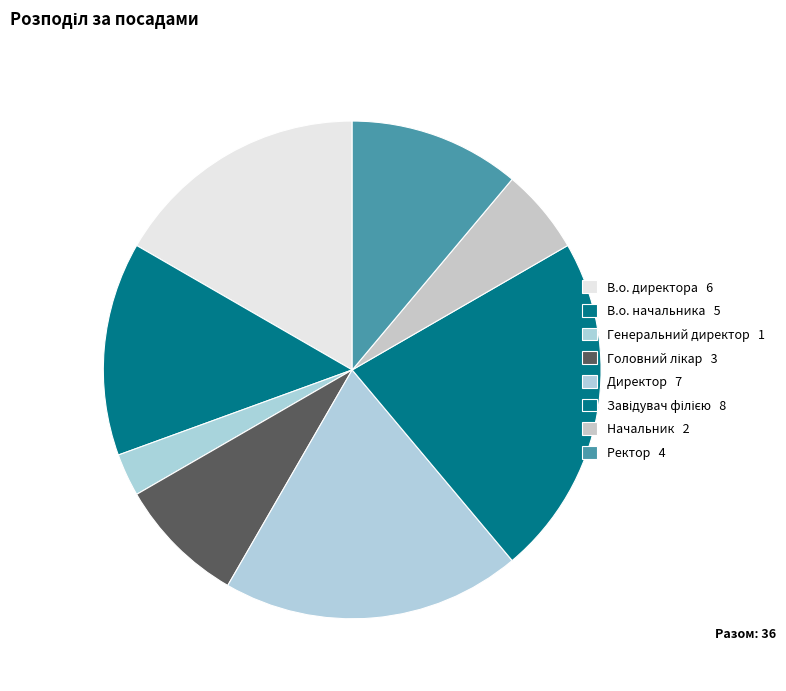

The Директор slice represents 5% of the pie. True or false?

False